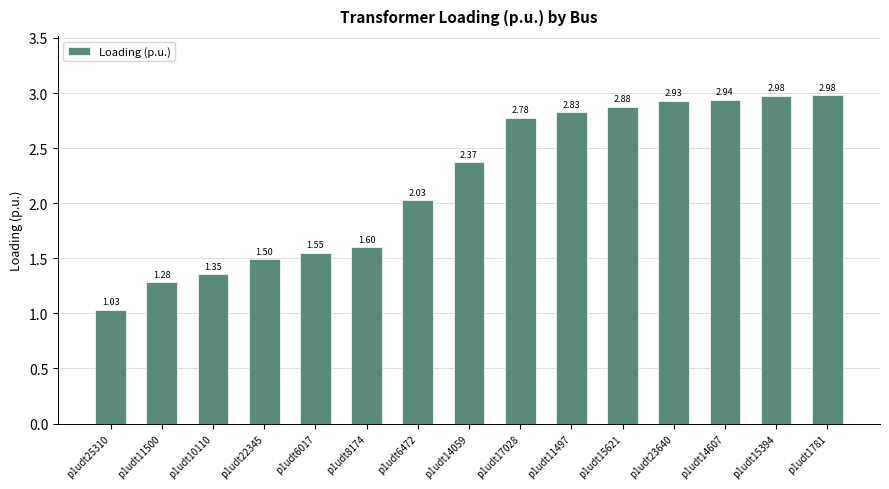

Is it true that the value at p1udt15394 is 5.1?

False